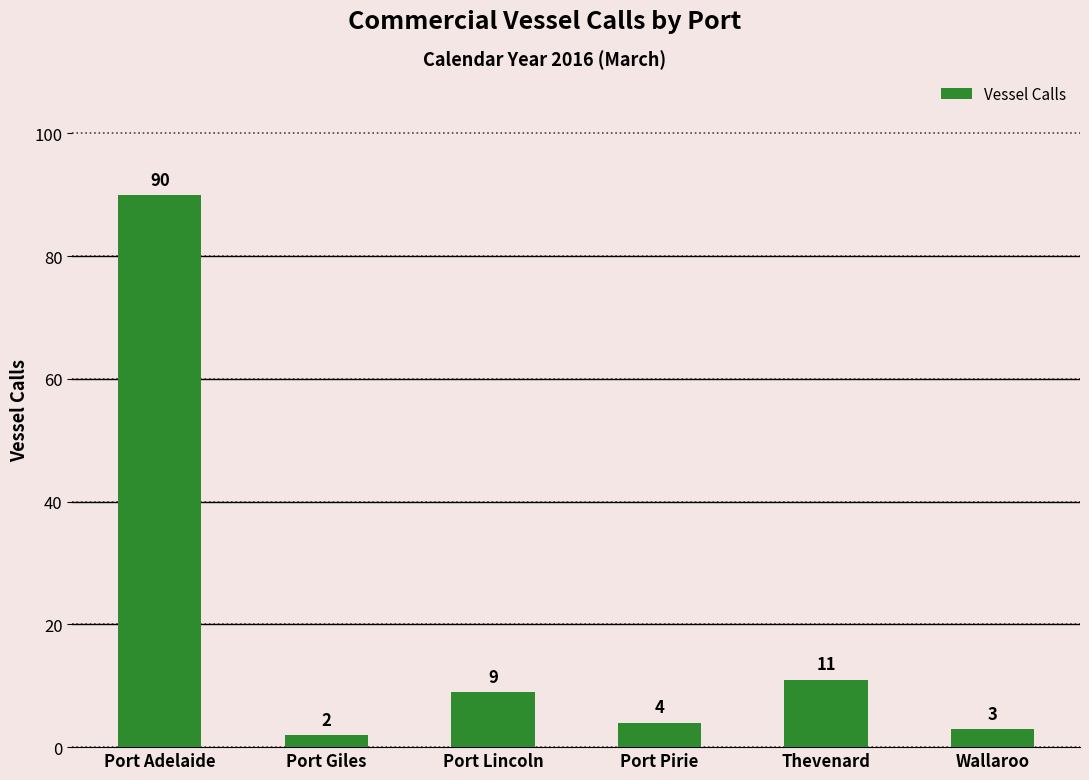

Rank the categories by value from lowest to highest.

Port Giles, Wallaroo, Port Pirie, Port Lincoln, Thevenard, Port Adelaide